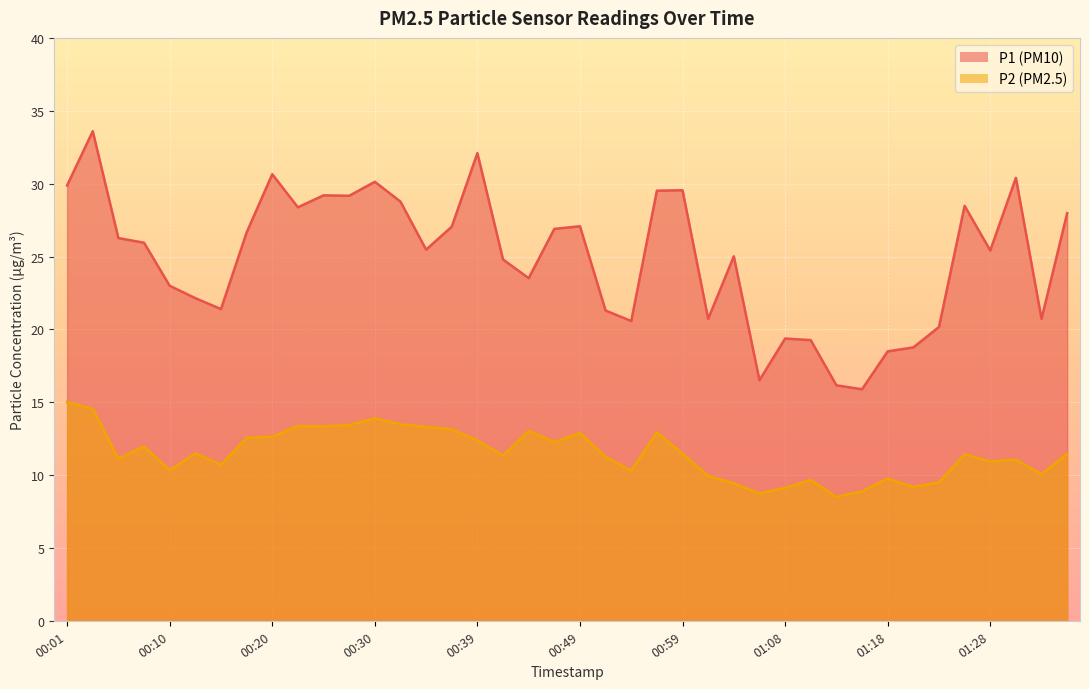

What position from the right is 01:23?

6